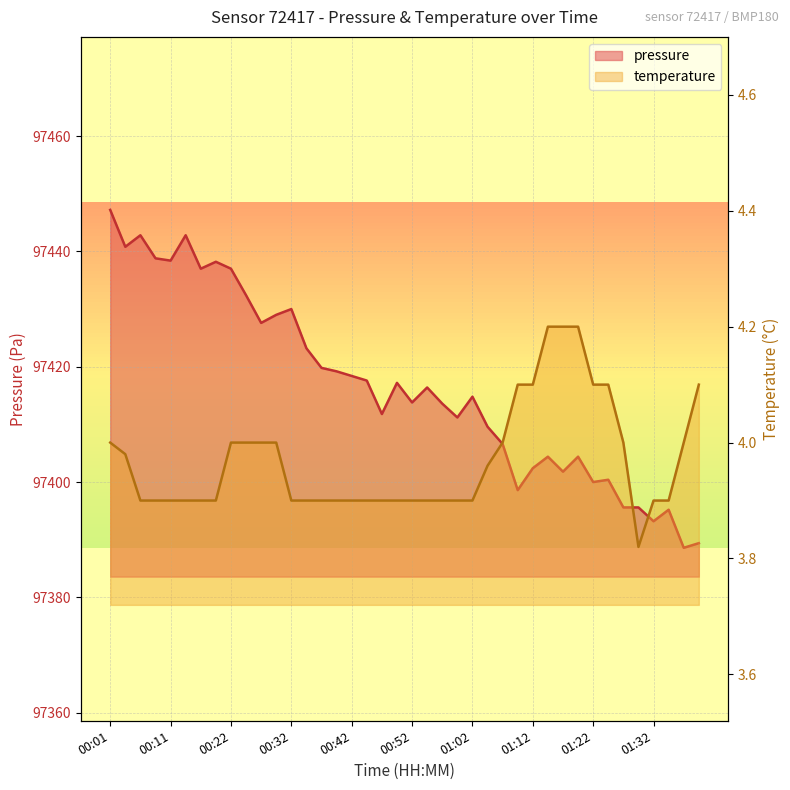

What is the difference between the maximum and second lowest values in the pressure series?

57.8